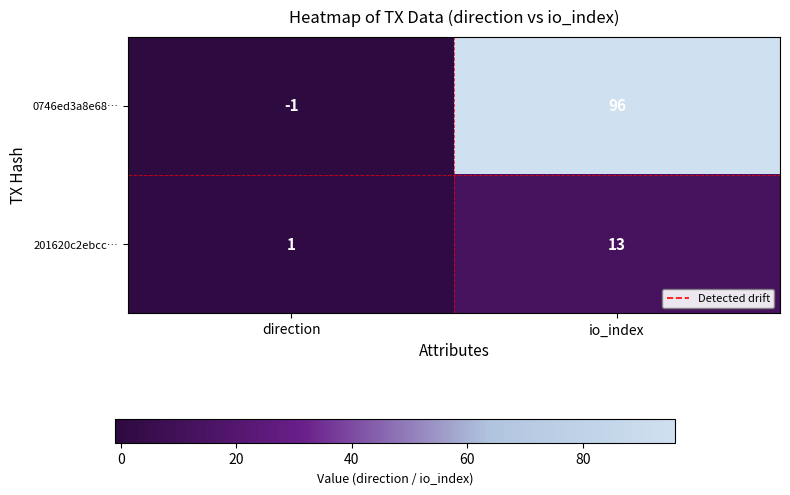

Rank the series at direction from lowest to highest value.

0746ed3a8e68…, 201620c2ebcc…